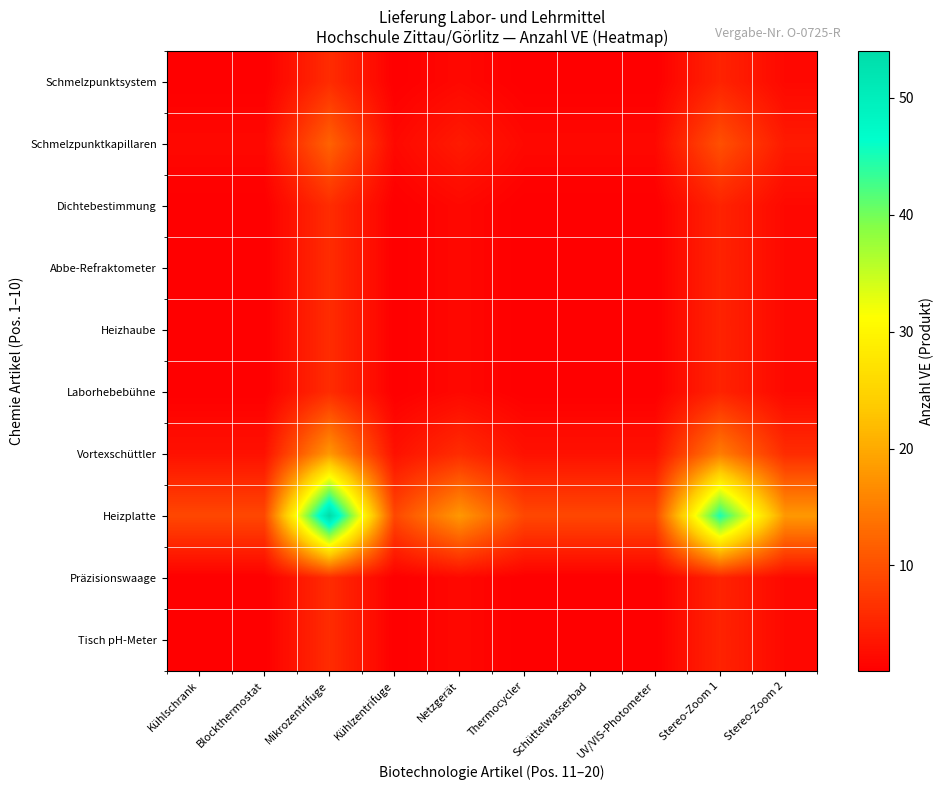

Which series has the largest total across all categories?

Heizplatte